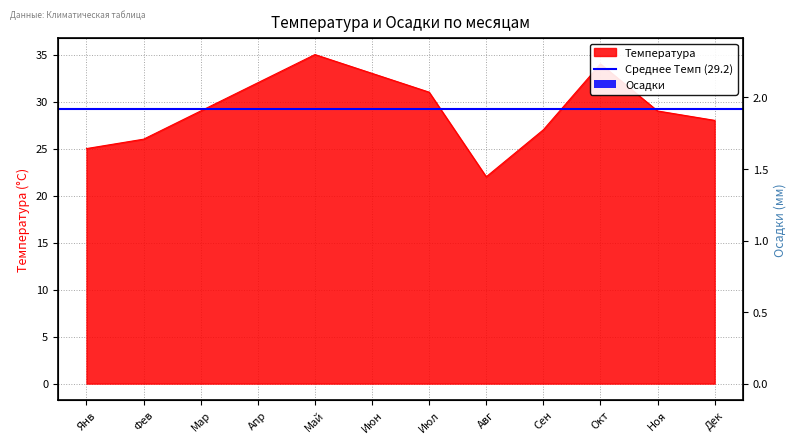

What is the label of the 6th point from the right?

Июл